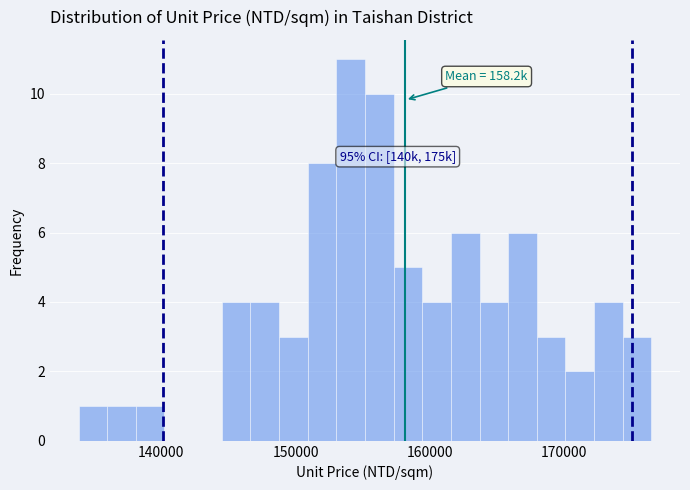

Read against the x-axis, roughly where is the centre of the tallest bar?

154000